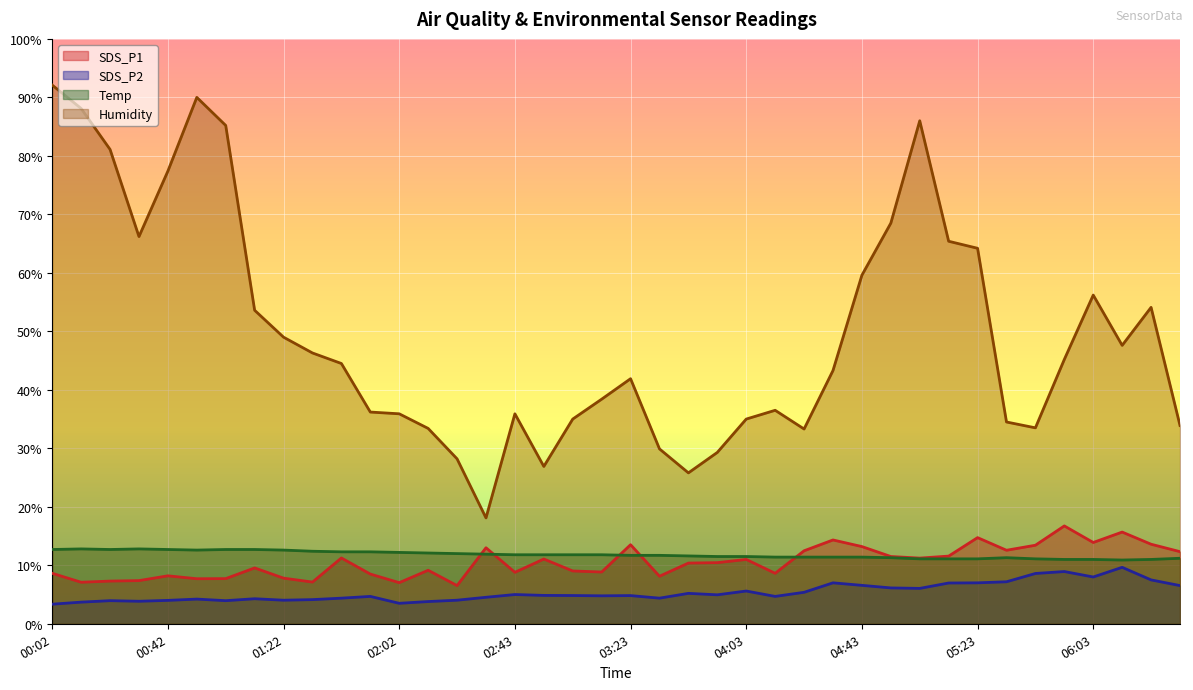

What is the value of the SDS_P2 point at the 11th from the left?

4.4